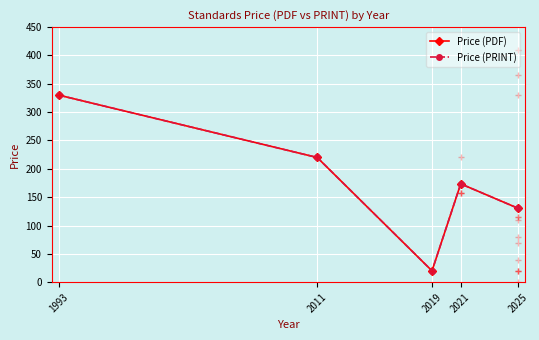

Is it true that Price (PRINT) equals 20.0 at 2019?

True